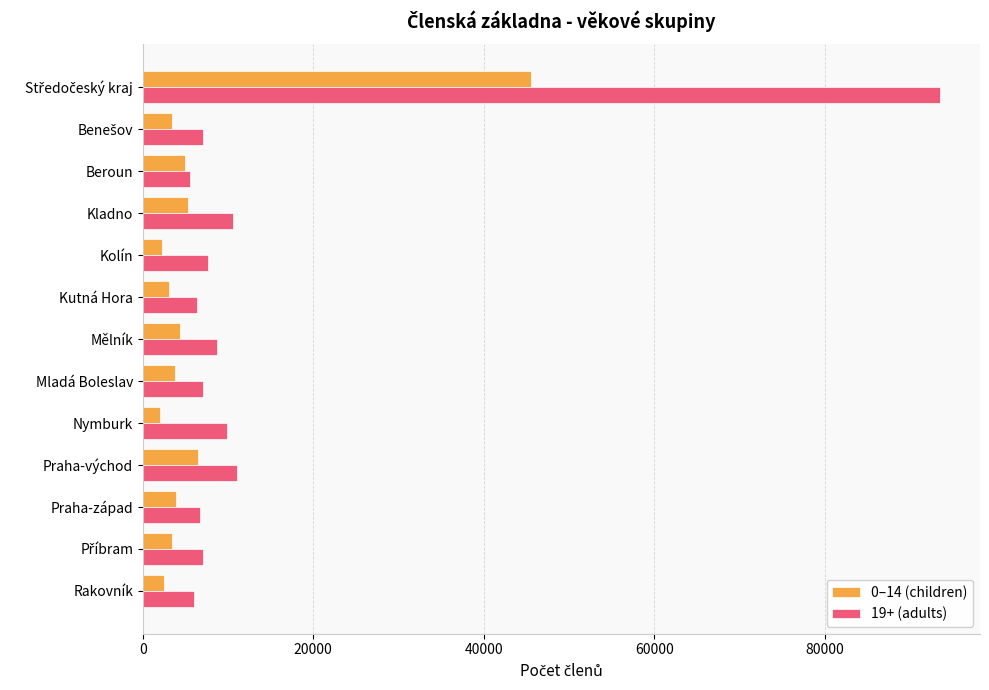

What is the maximum value for 19+ (adults)?

93547